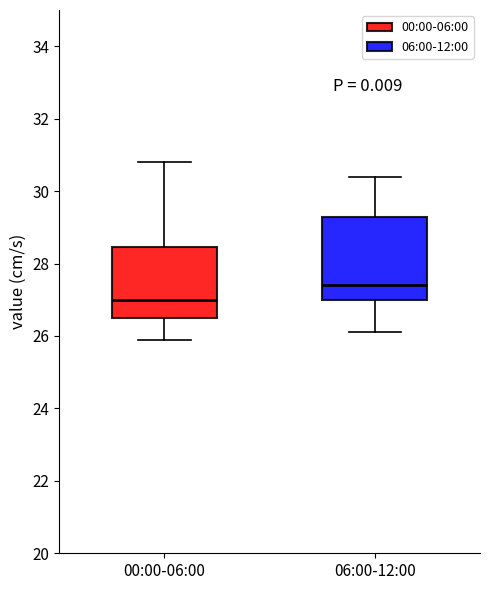

Reading left to right, read every box against the y-axis: the position of its median line, the range the box covers, and the ends of its whiskers. The values are not printed on the chart, so give them approximately, as read against the axis.

00:00-06:00: median 27.0, box 26.6 to 28.4, whiskers 26.0 to 30.8
06:00-12:00: median 27.4, box 27.0 to 29.2, whiskers 26.2 to 30.4